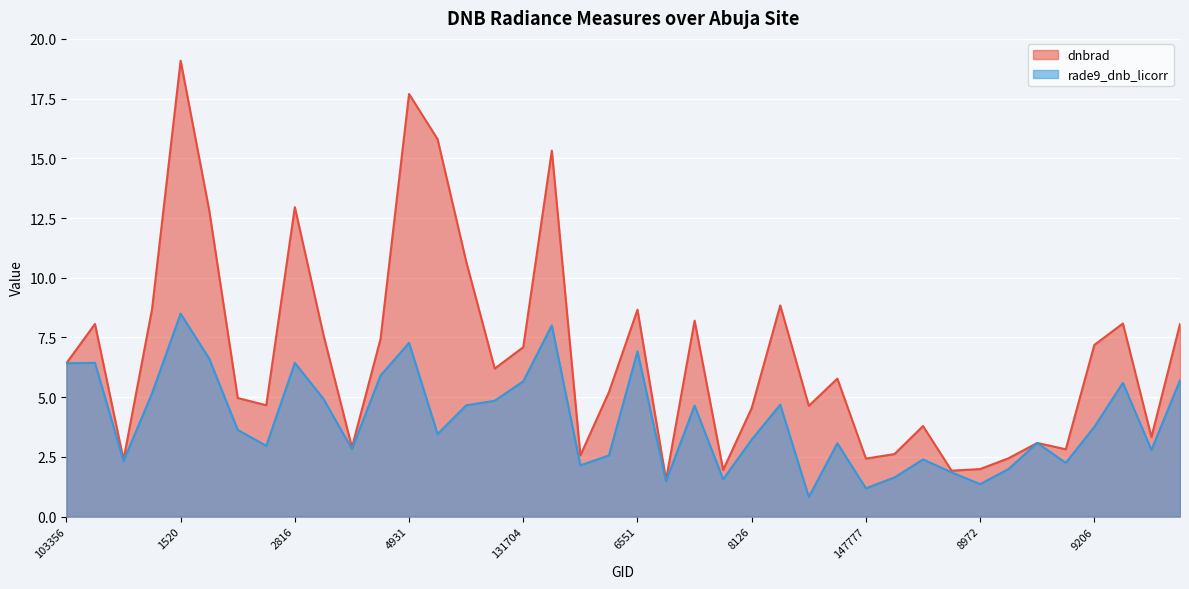

What position from the left is 150147?

36